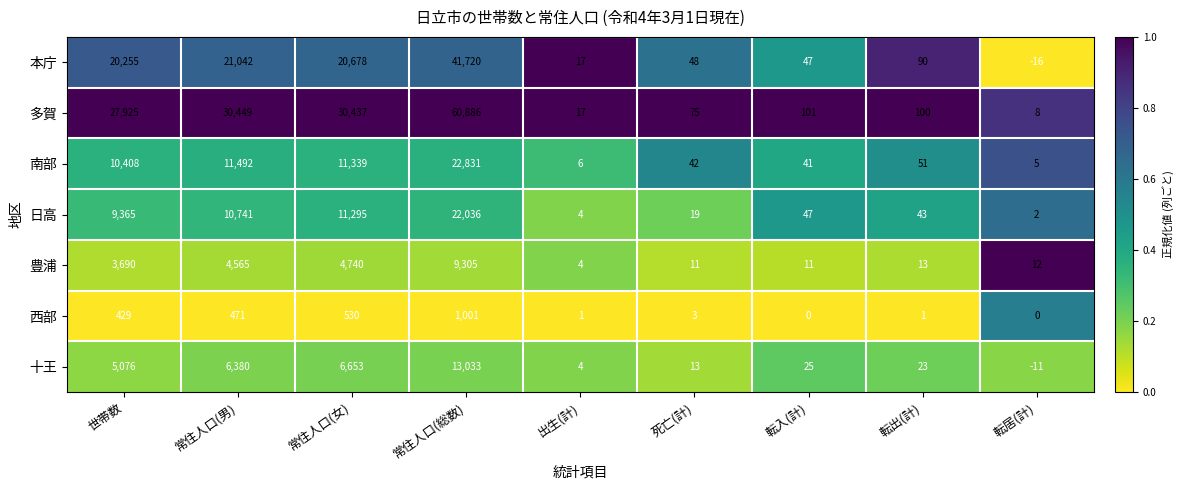

What is the sum of all 南部 values?

56215